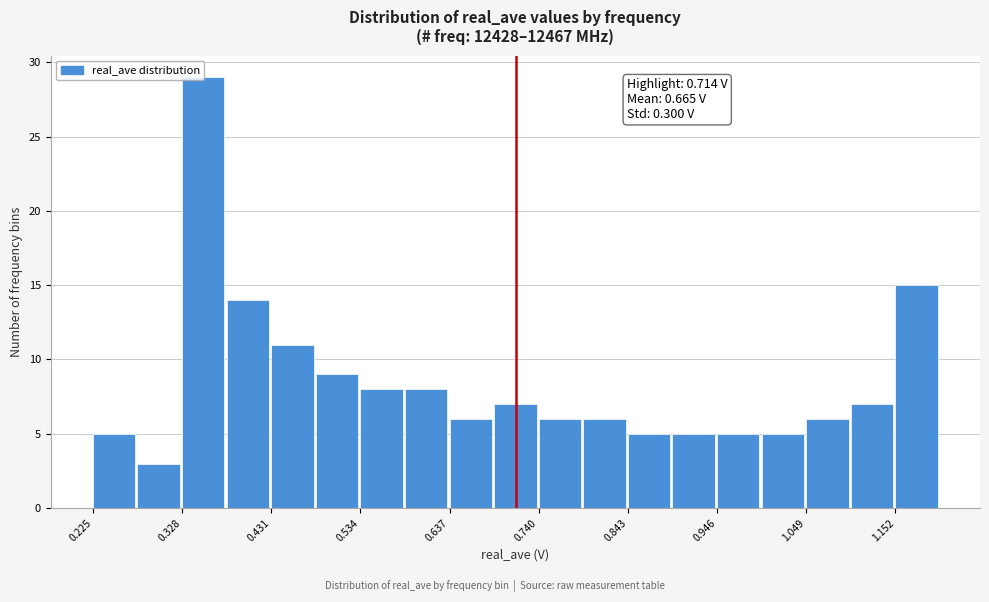

Around what value on the x-axis is the tallest bar? Give the approximate position of its centre, as read against the axis.

0.36